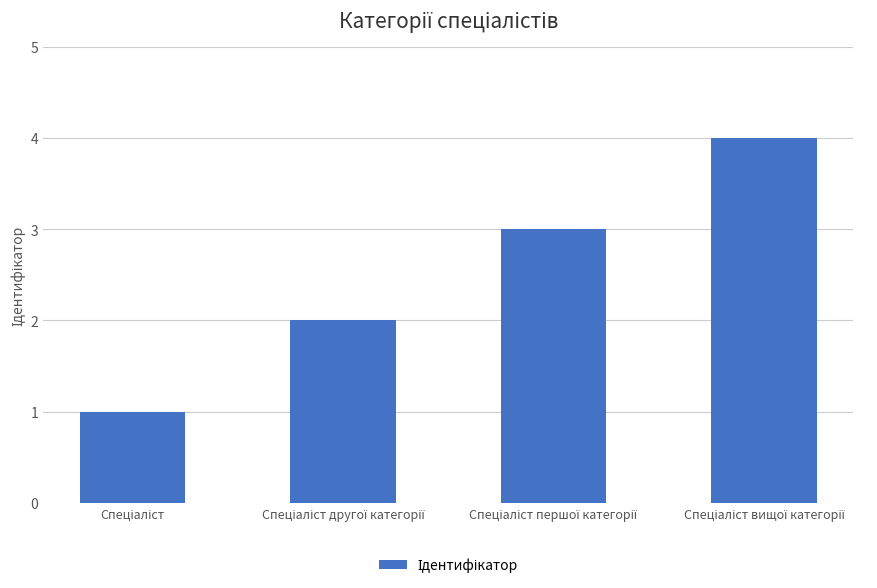

How many bars are there in total?

4